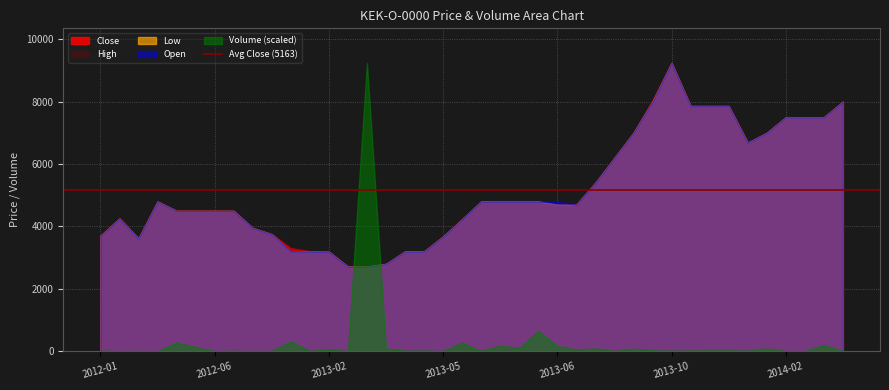

True or false: Close and Open cross at least once.

False